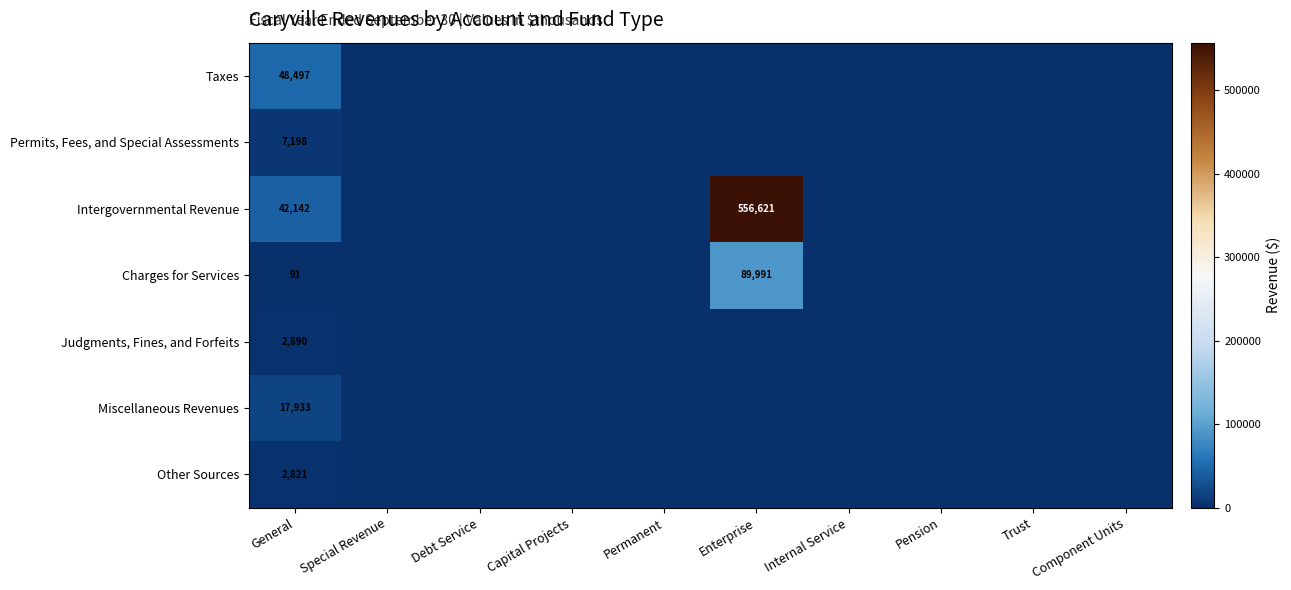

The Judgments, Fines, and Forfeits series shows 0 at Debt Service. True or false?

True